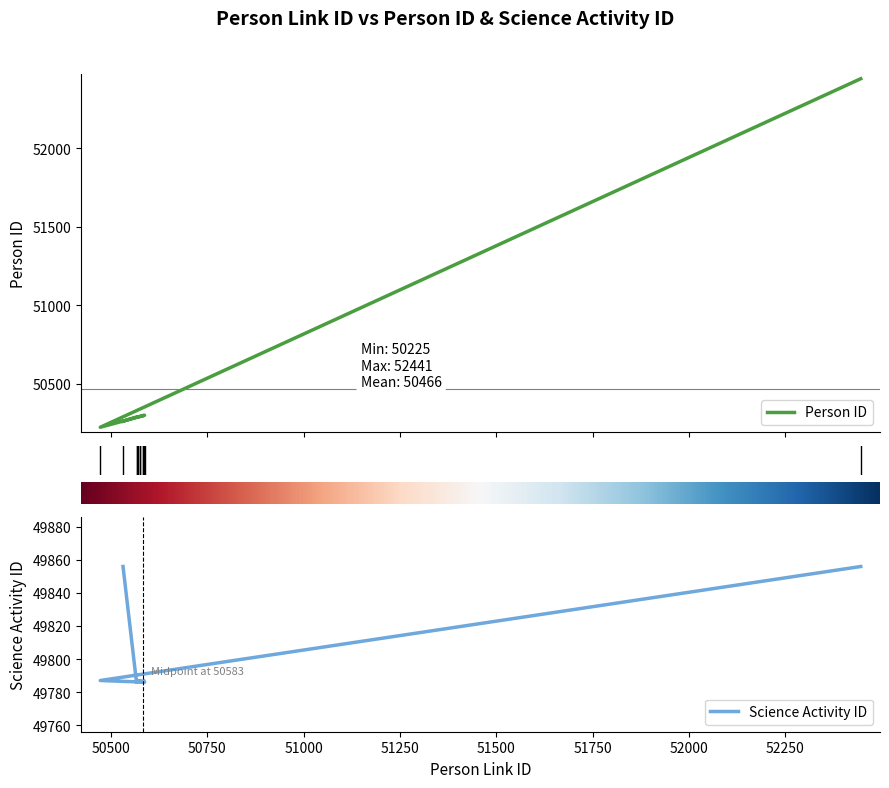

Between 10 and 52250, which is larger?

52250